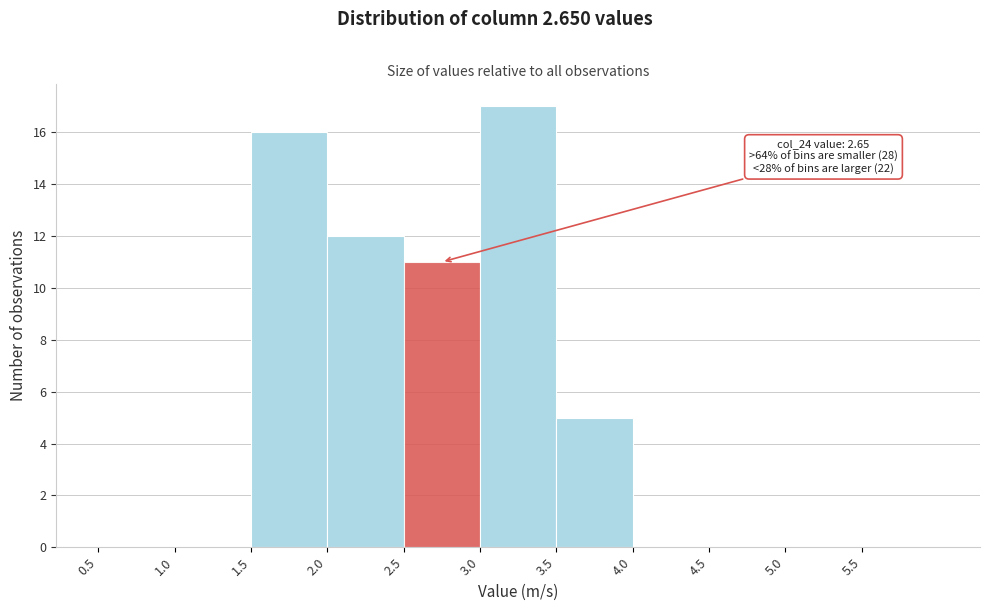

Over which range of the x-axis is the bar tallest?

3.0 to 3.5